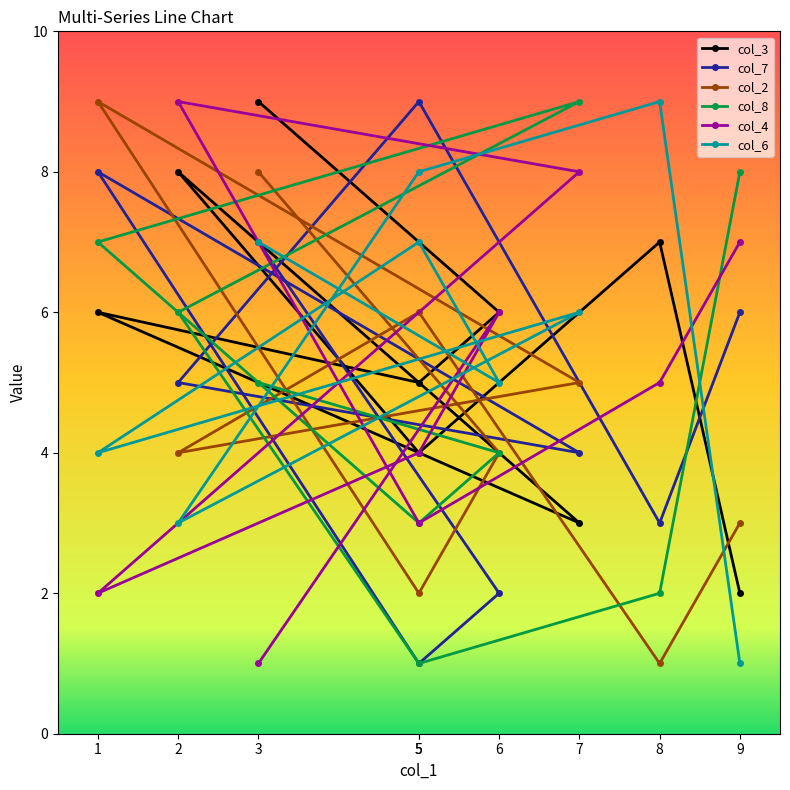

Reading left to right, what are all the values shown in this chart?

col_3: 3=9	6=6	5=5	1=6	7=3	2=8	5=4	8=7	9=2
col_7: 3=7	6=2	5=1	1=8	7=4	2=5	5=9	8=3	9=6
col_2: 3=8	6=4	5=2	1=9	7=5	2=4	5=6	8=1	9=3
col_8: 3=5	6=4	5=3	1=7	7=9	2=6	5=1	8=2	9=8
col_4: 3=1	6=6	5=4	1=2	7=8	2=9	5=3	8=5	9=7
col_6: 3=7	6=5	5=7	1=4	7=6	2=3	5=8	8=9	9=1